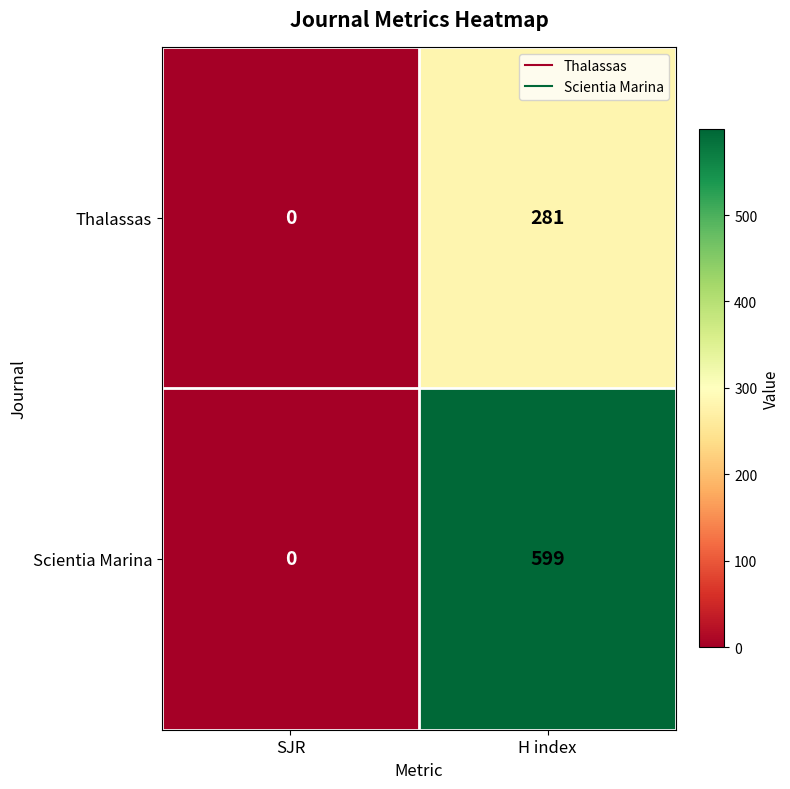

Which series has the largest total across all categories?

Scientia Marina